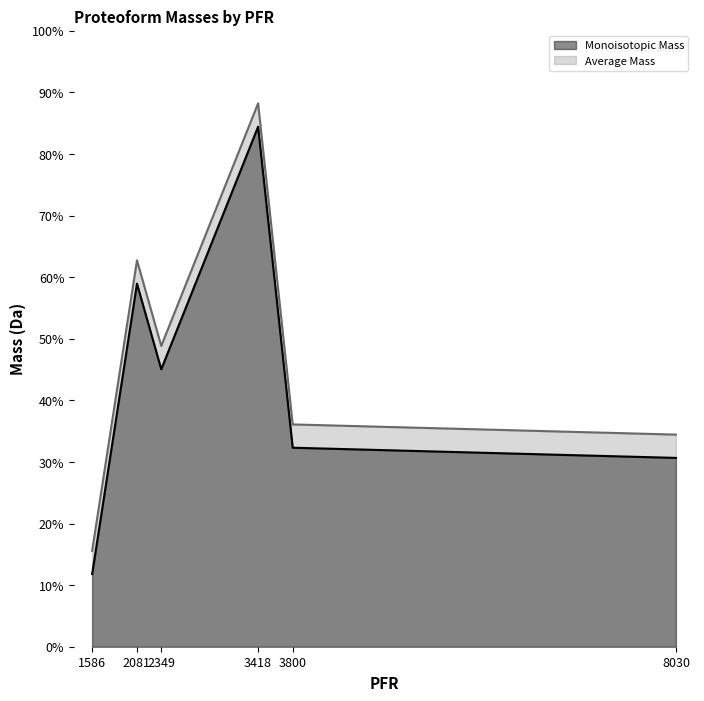

At which label is Monoisotopic Mass closest to 0?

1586